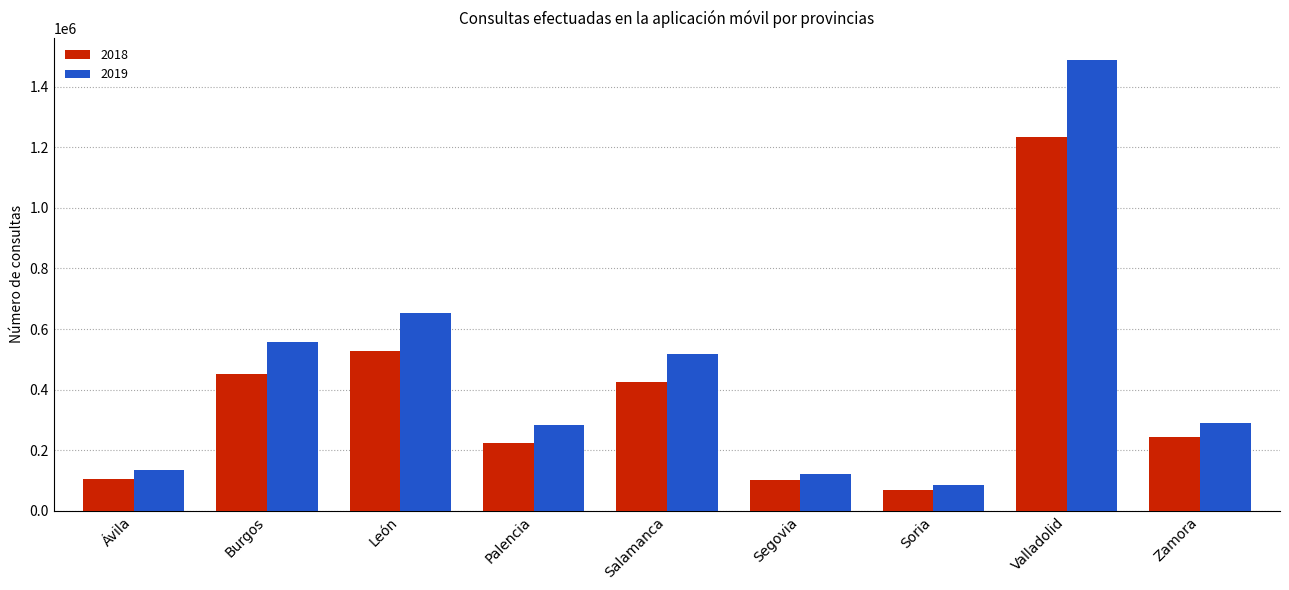

What is the difference between the 2018 values at Soria and Palencia?

152354